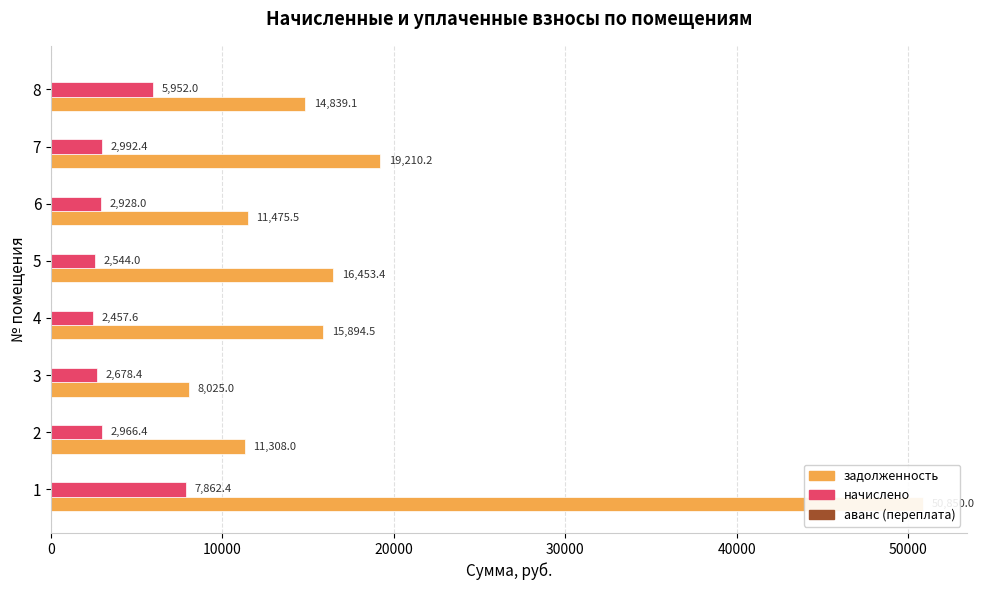

Between 30000 and 60000, which series saw the biggest shift?

задолженность